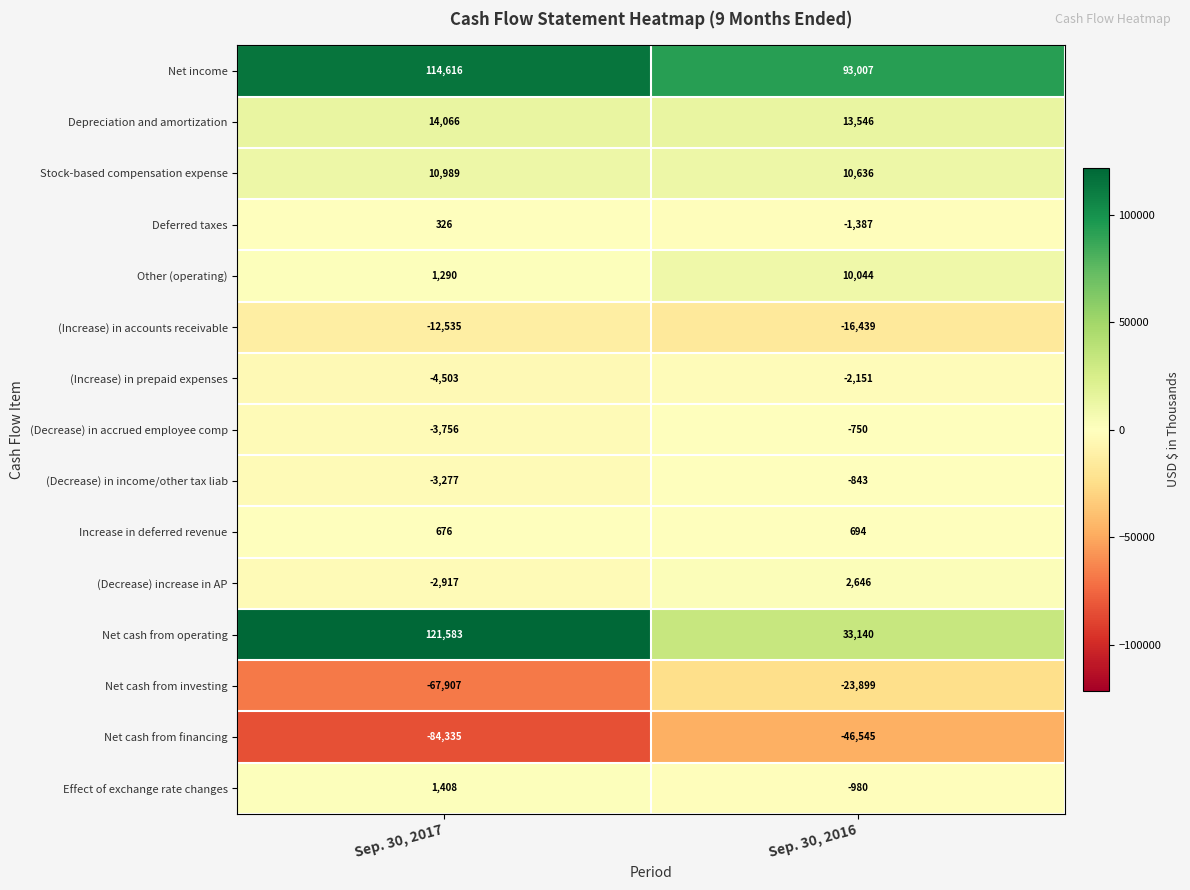

What value does the Net cash from operating series have at Sep. 30, 2017?

121583